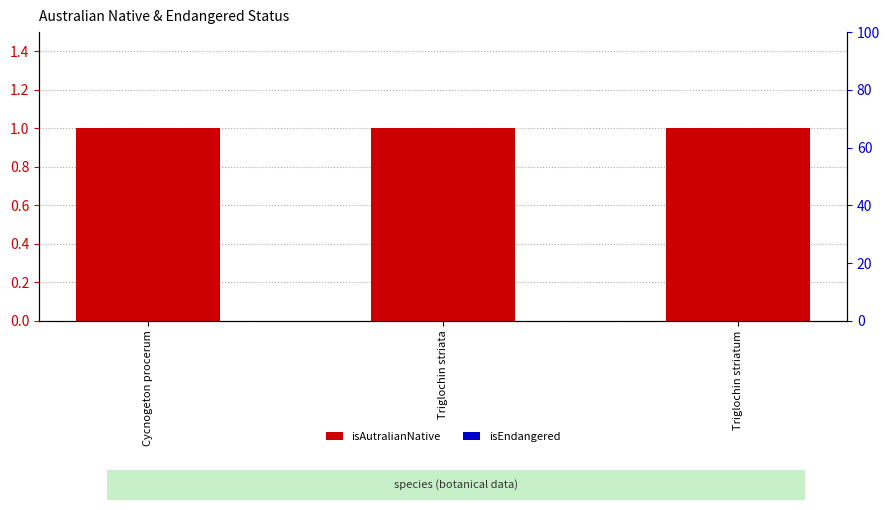

At which category is the sum across all series the highest?

Cycnogeton procerum